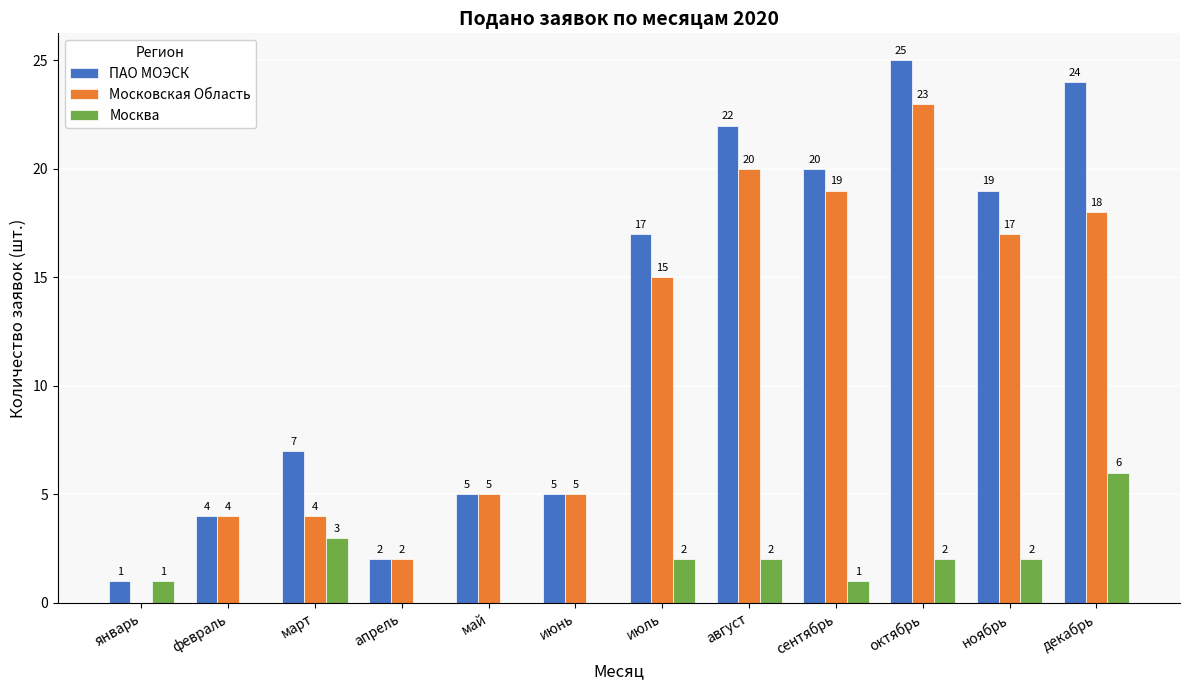

How many groups of bars are there?

12